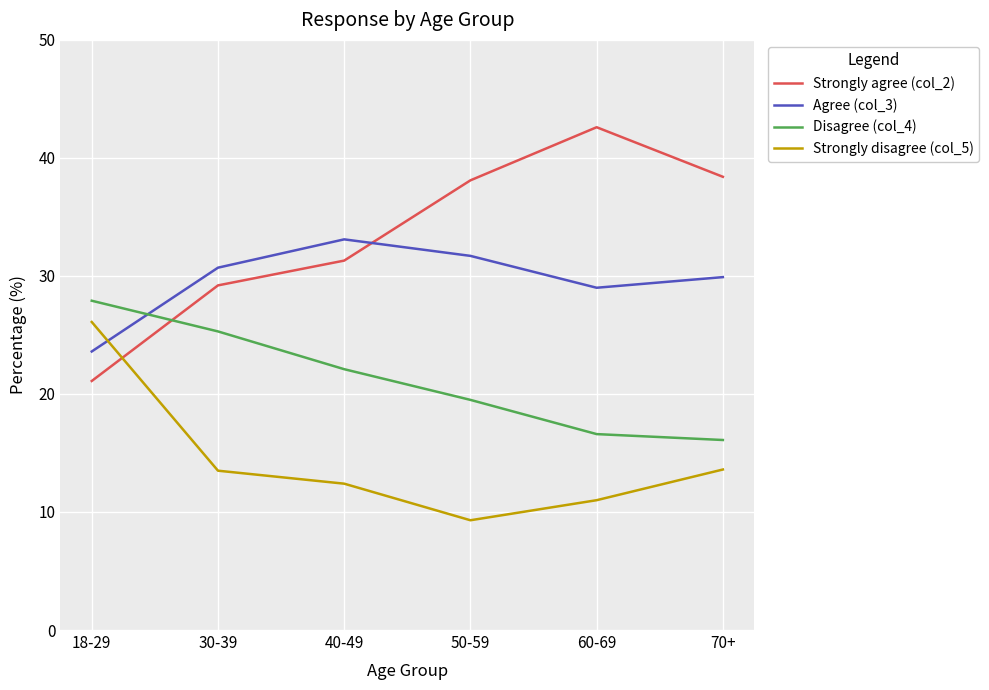

True or false: Strongly disagree (col_5) has more than 1 interior local peaks.

False